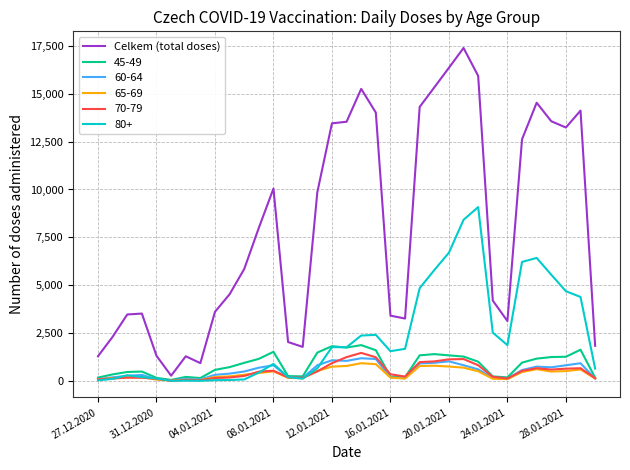

Which series has the largest total across all categories?

Celkem (total doses)